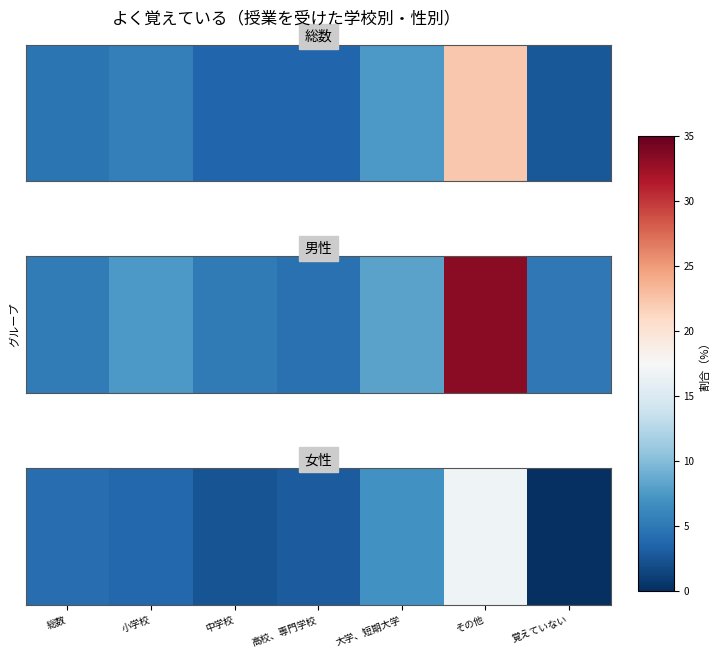

At which label is the value closest to 8?

大学、短期大学